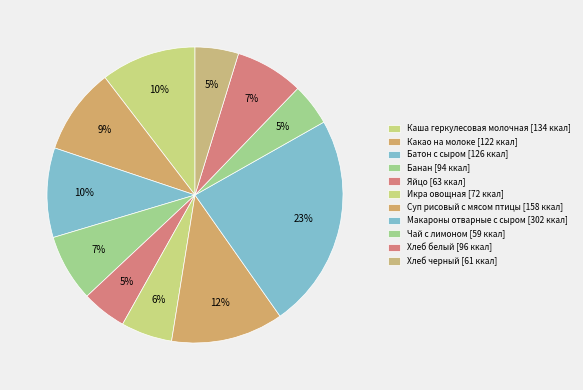

How many segments does this pie chart have?

11